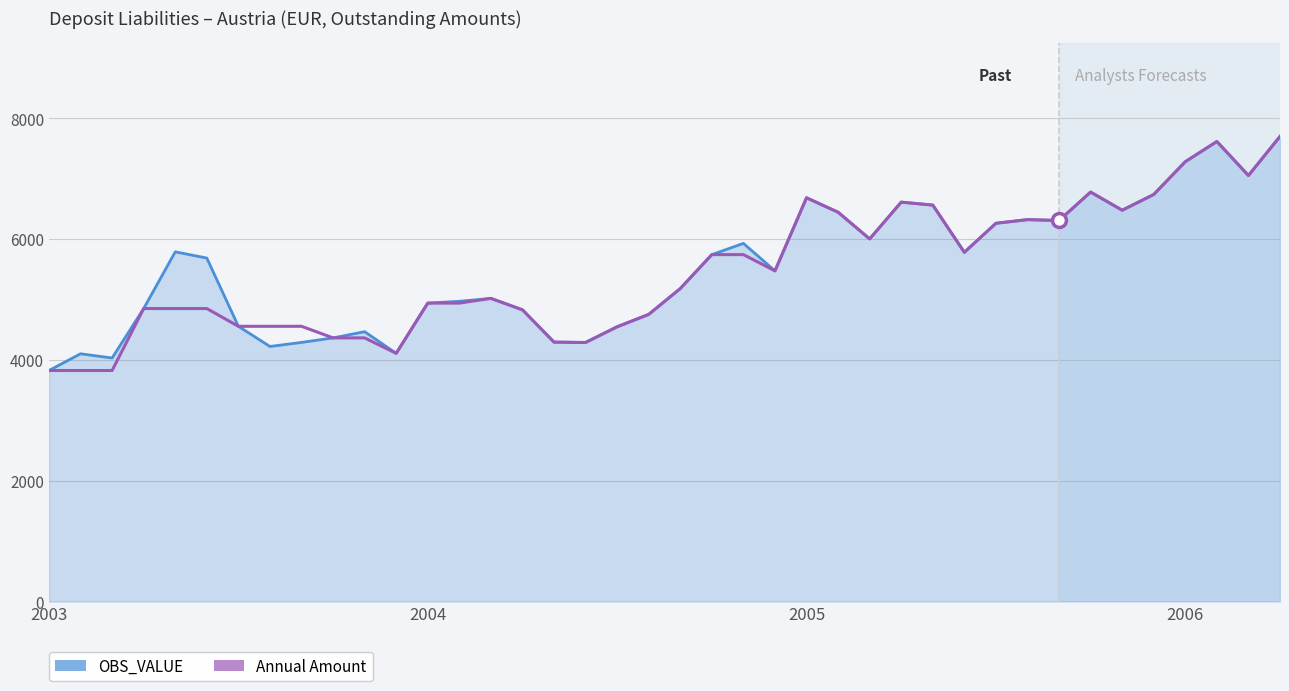

What is the greatest value displayed?

7702